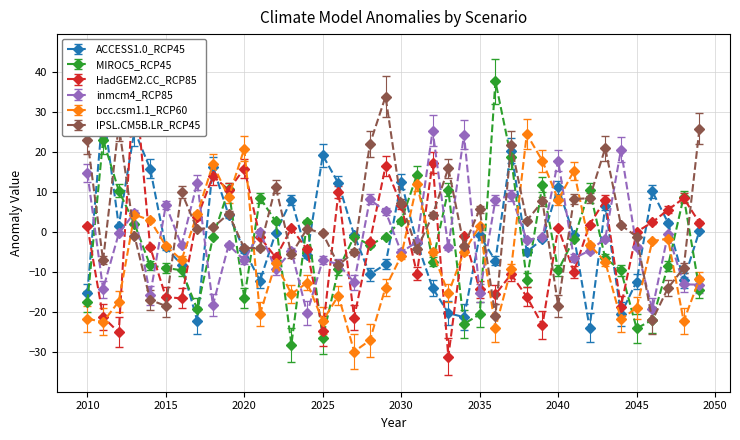

What is the difference between the second highest and second lowest values in the bcc.csm1.1_RCP60 series?

47.9